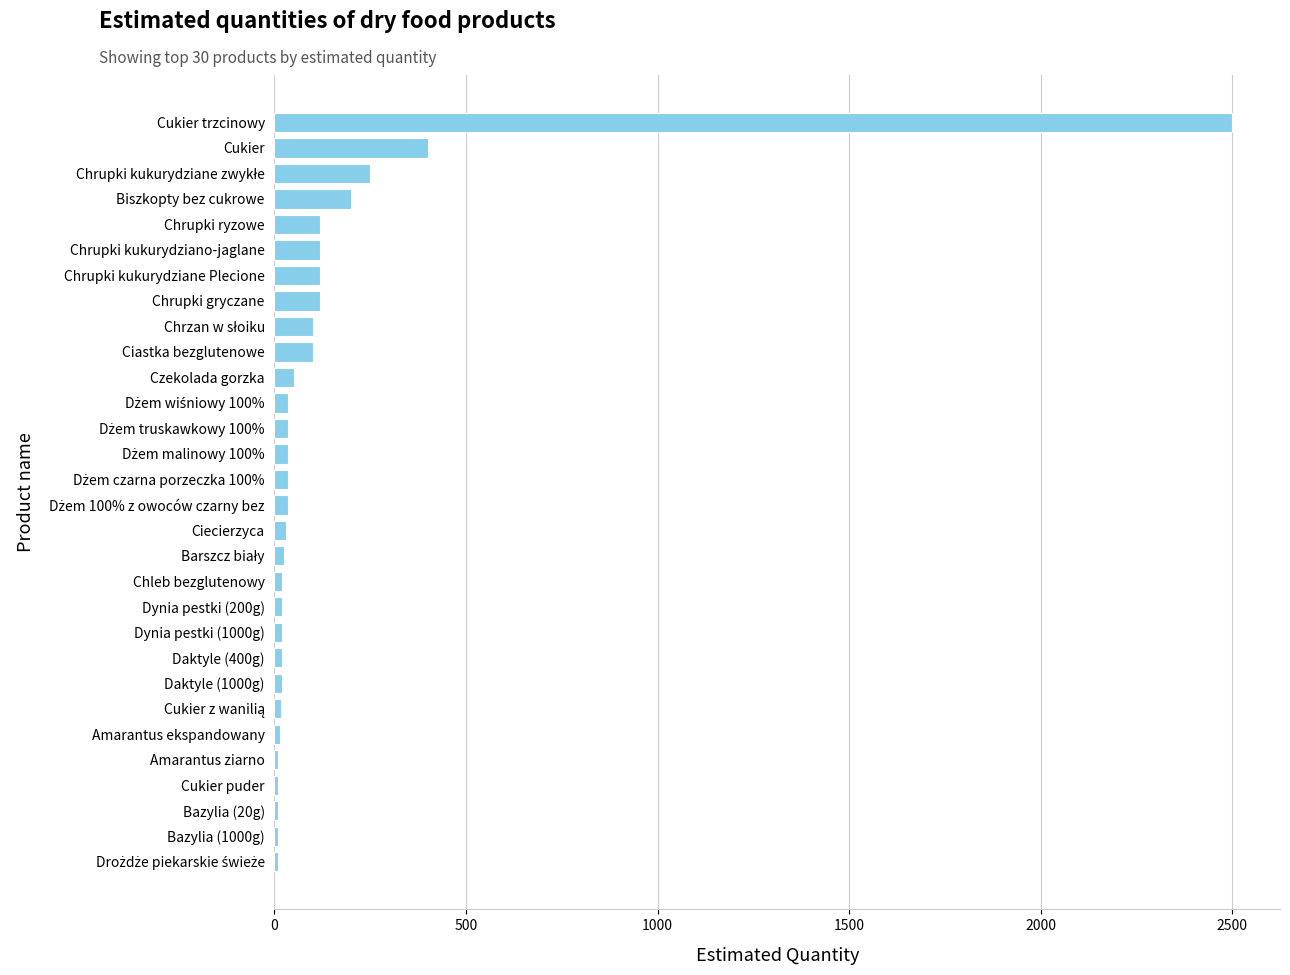

Where is the data nearest to the value 1255?

Cukier